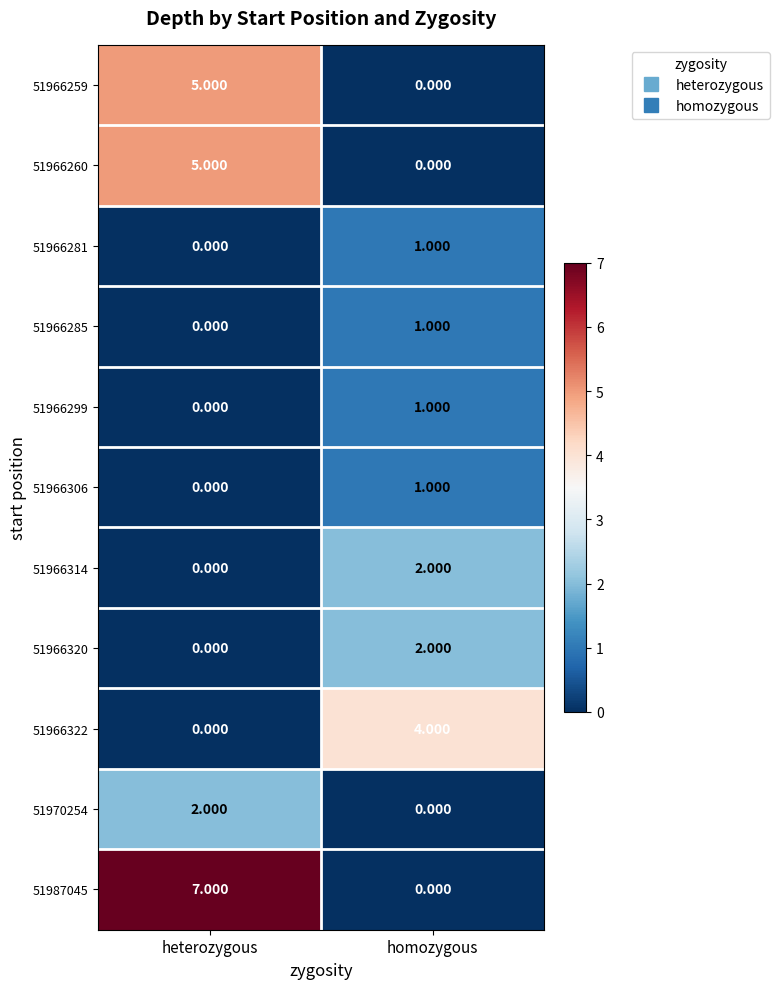

At which category is the sum across all series the highest?

heterozygous